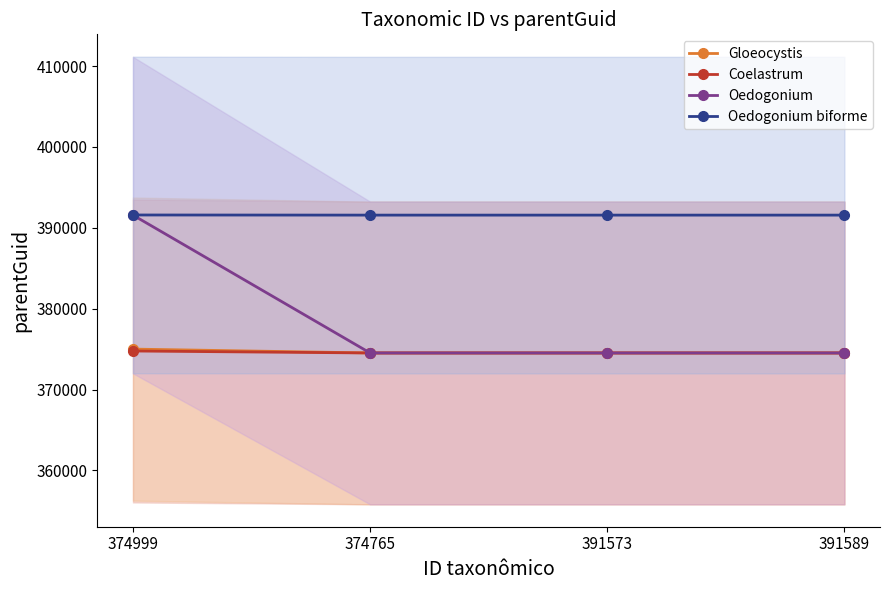

True or false: Coelastrum has a value of 182267 at 391573.

False